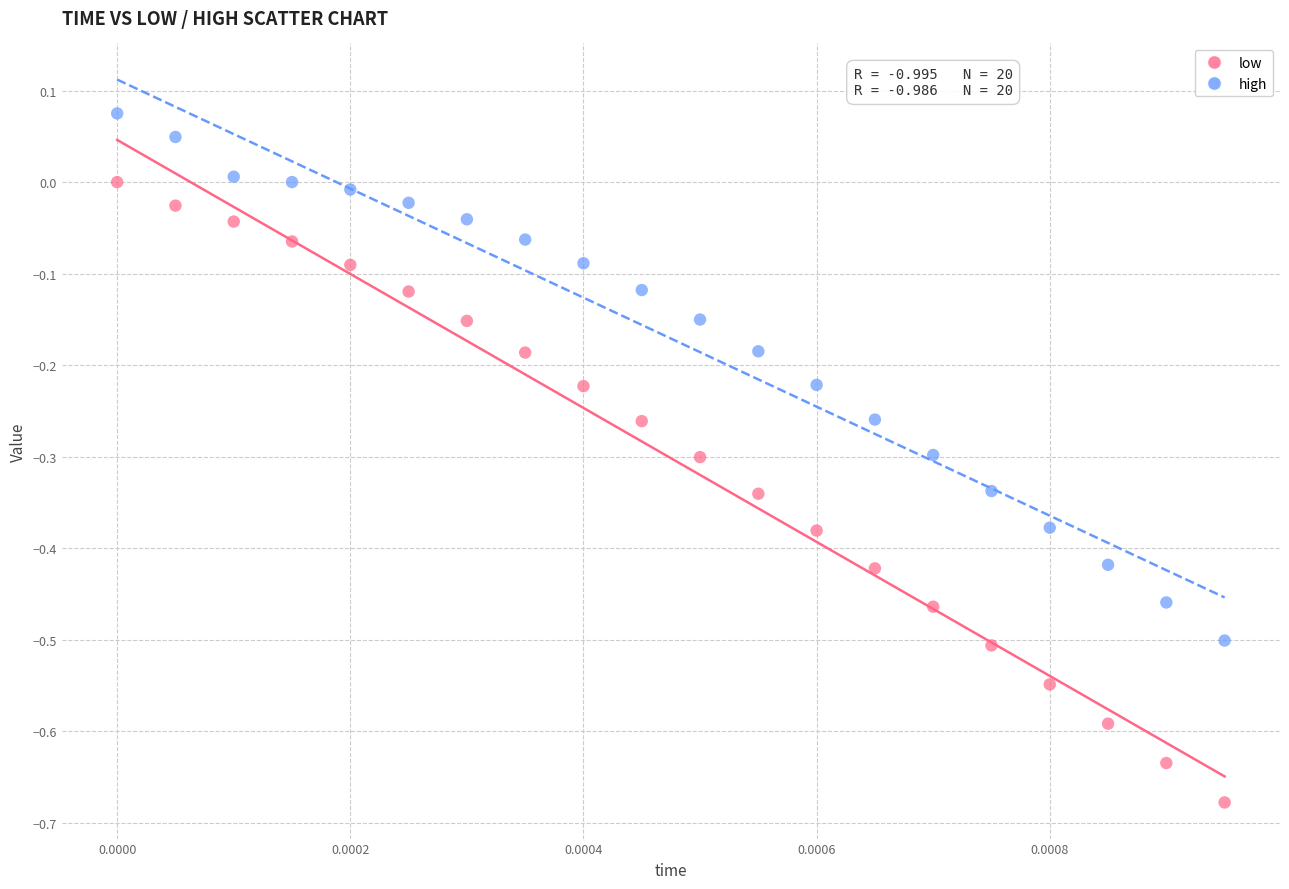

Which series reaches the maximum Y coordinate?

high